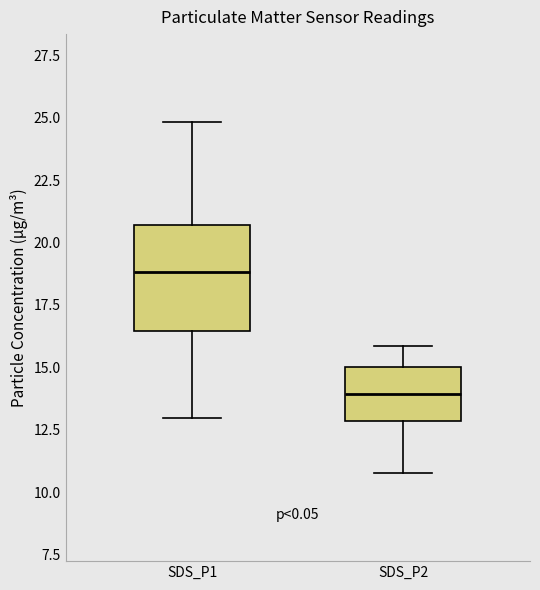

Which box is the tallest, from its lower edge to its upper edge?

SDS_P1